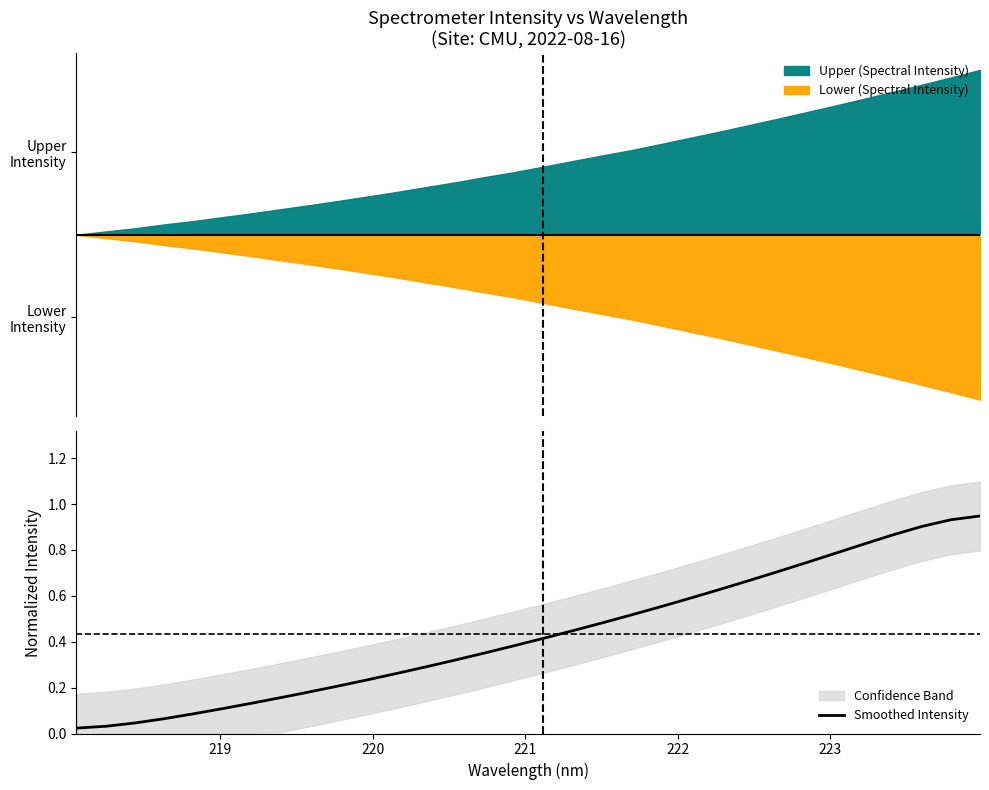

Count the number of categories in the chart.

32